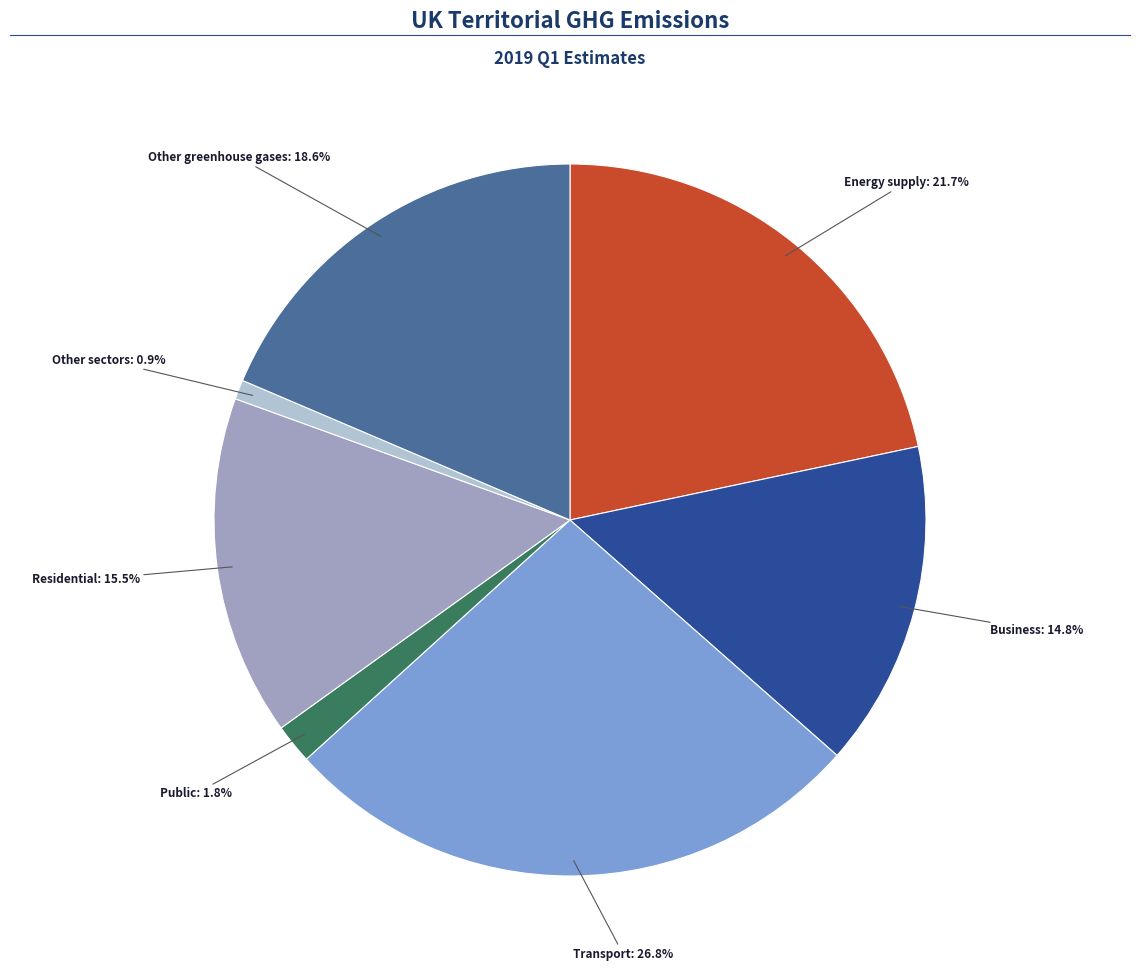

Is there a majority slice in this chart?

No